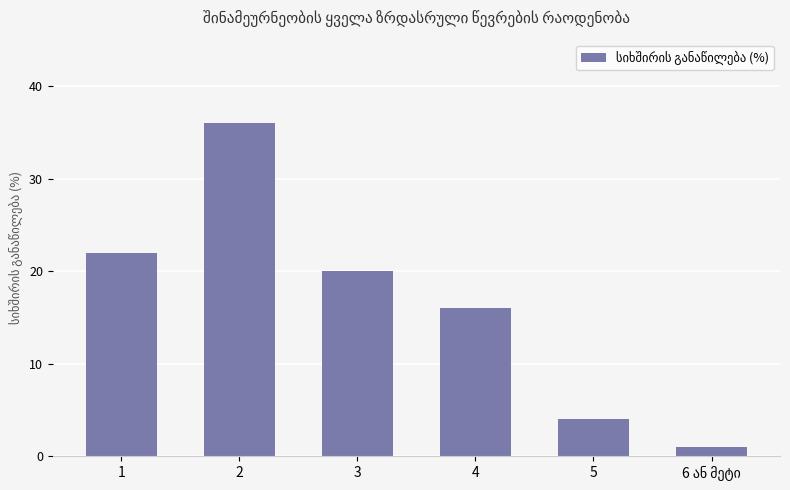

What is the label of the 5th bar from the right?

2